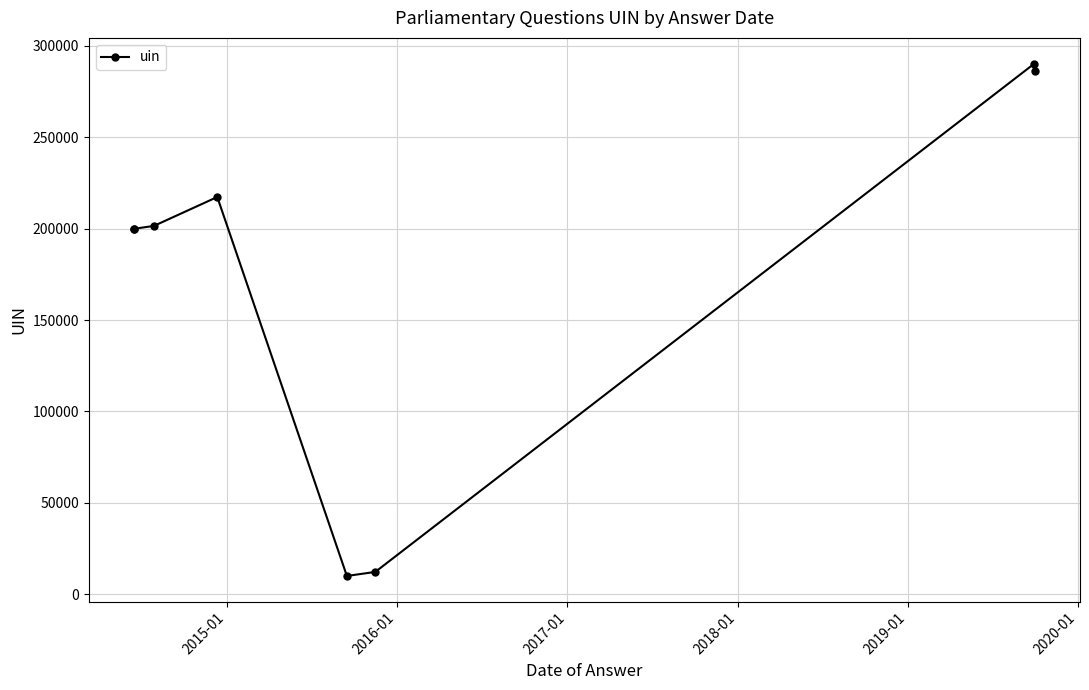

What is the difference between the maximum and second lowest values?

278018